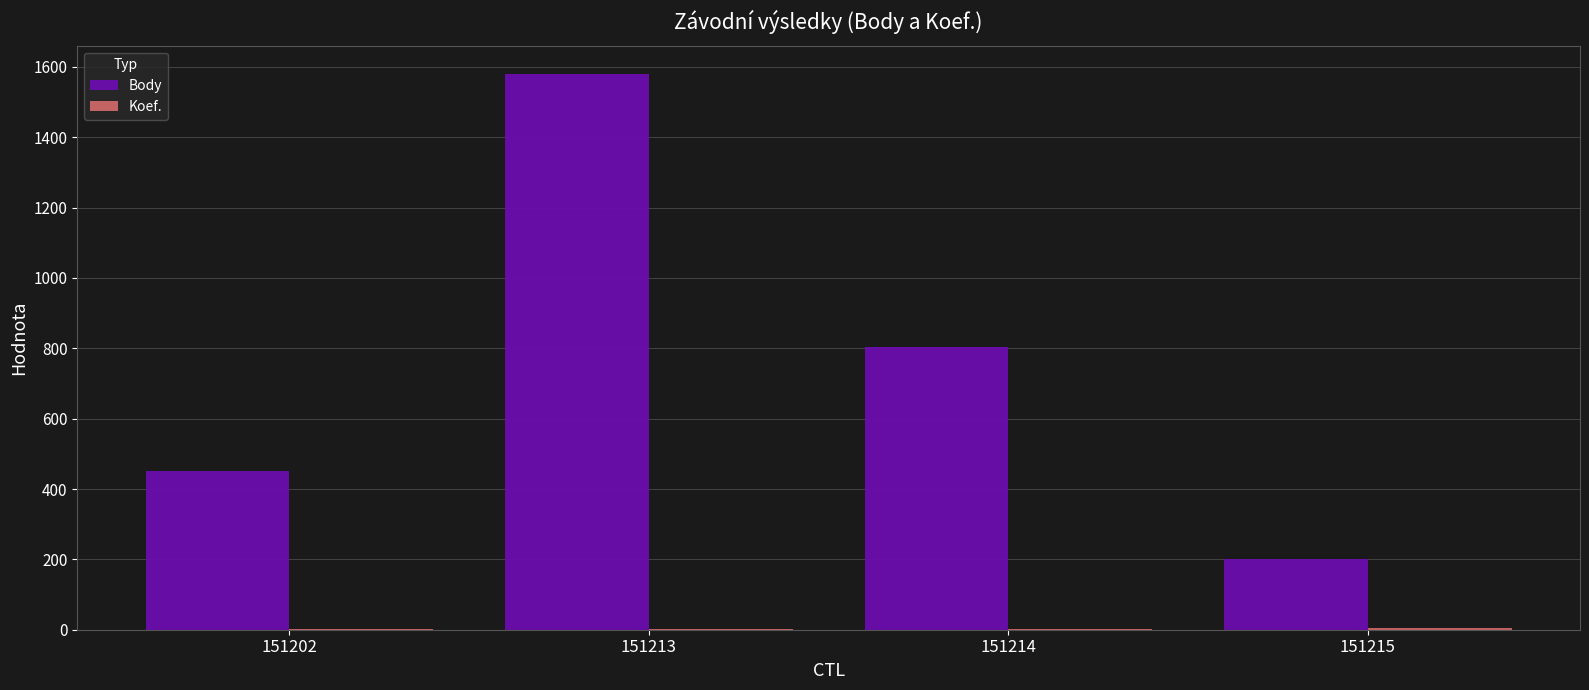

How many categories are shown in the chart?

4